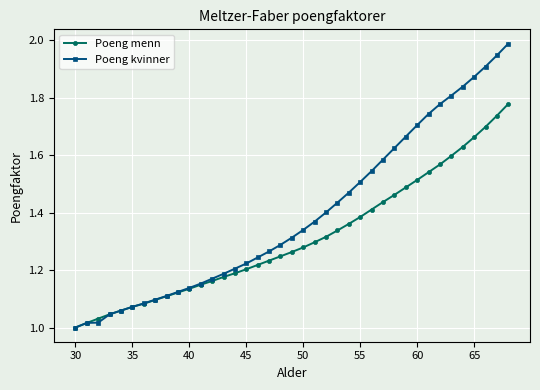

Which series has the largest range (max minus min)?

Poeng kvinner